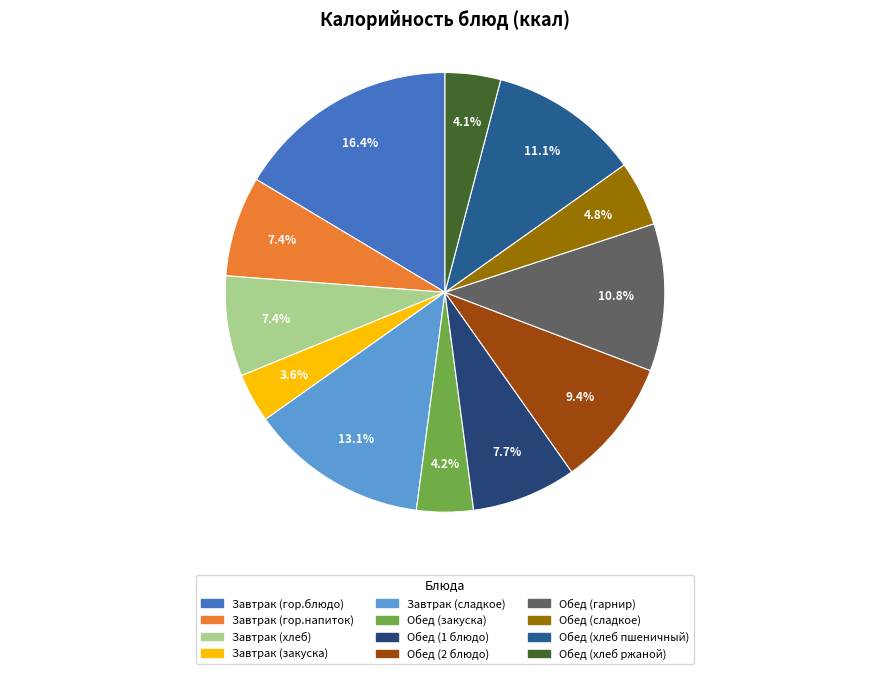

What percentage is NOT represented by Завтрак (закуска)?

96.4%